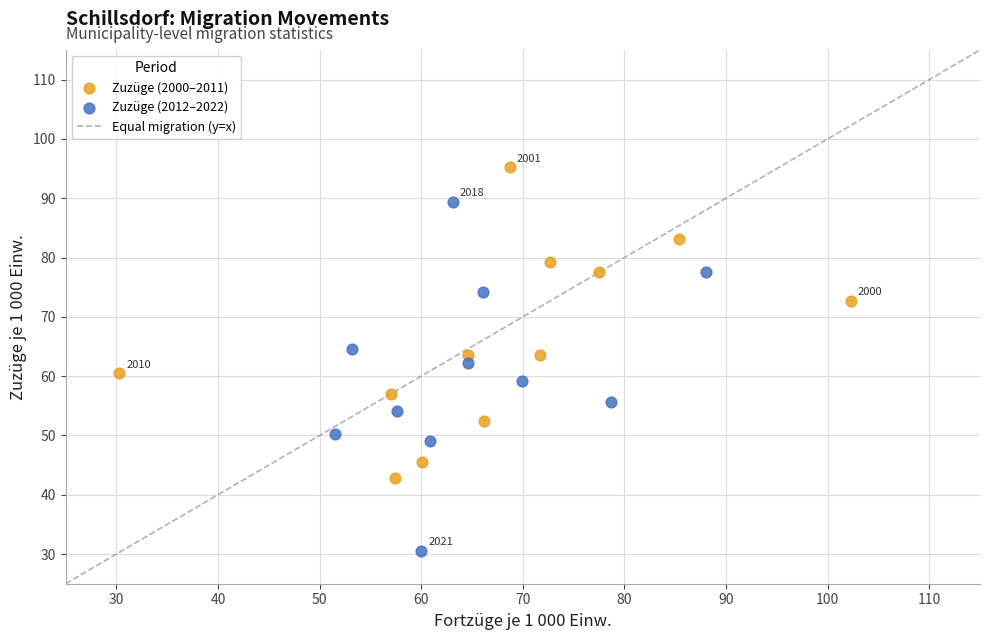

Which series reaches the minimum Y coordinate?

Zuzüge (2012–2022)